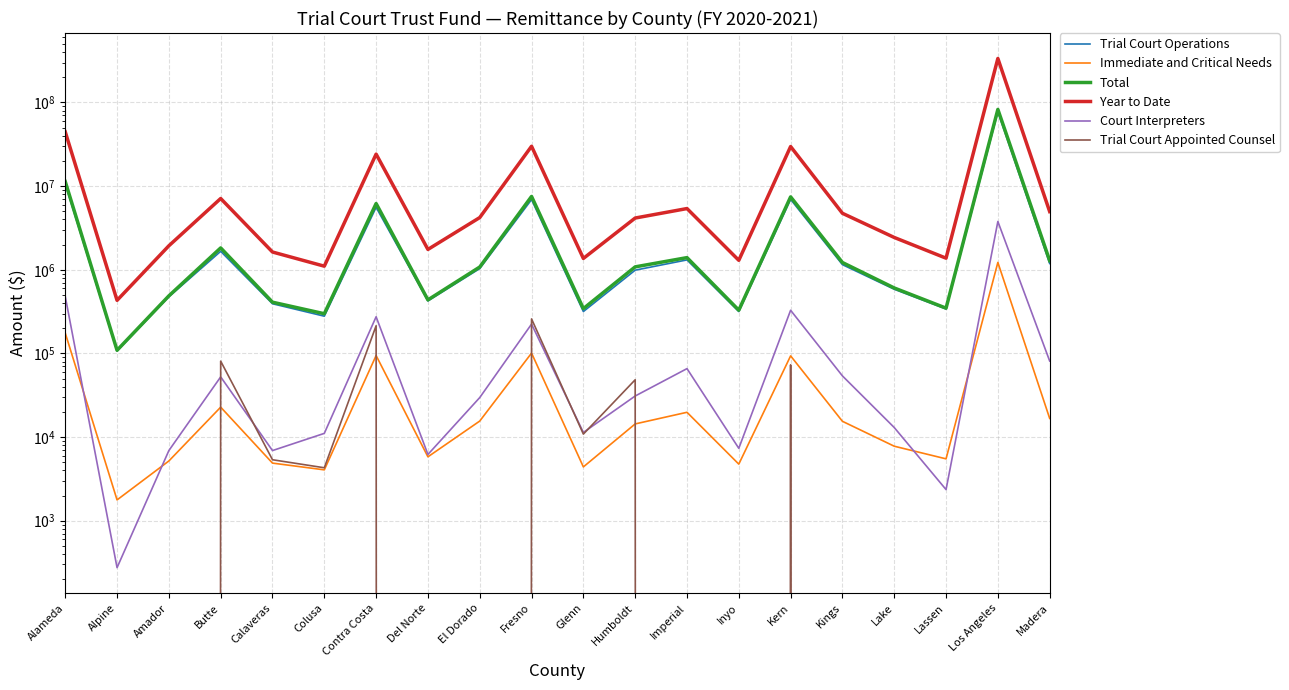

Which series has the largest range (max minus min)?

Year to Date